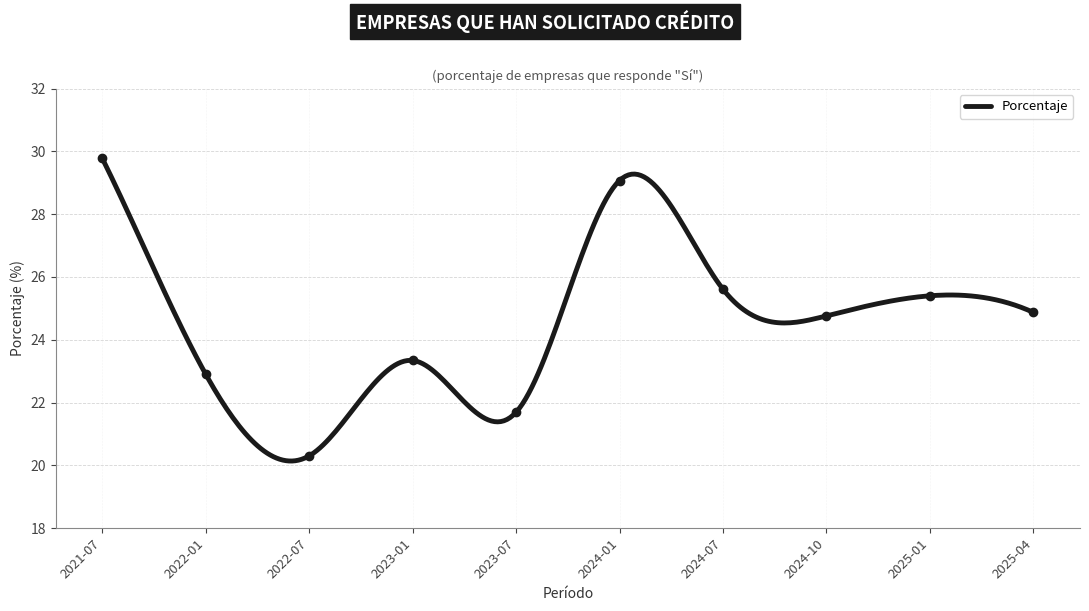

The value at 2024-07 is 25.6. True or false?

True